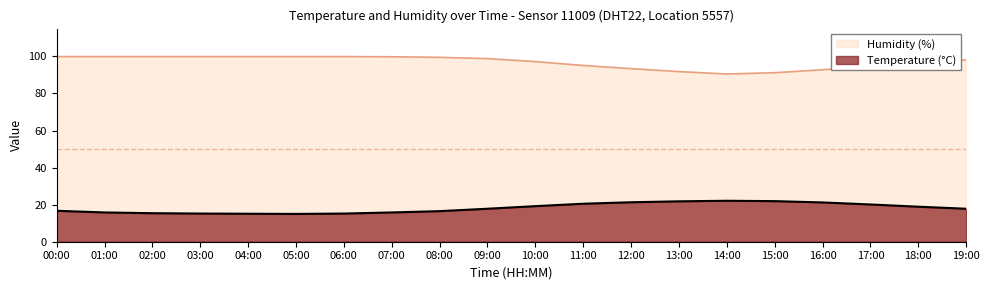

At which label does temperature first exceed 17?

09:00